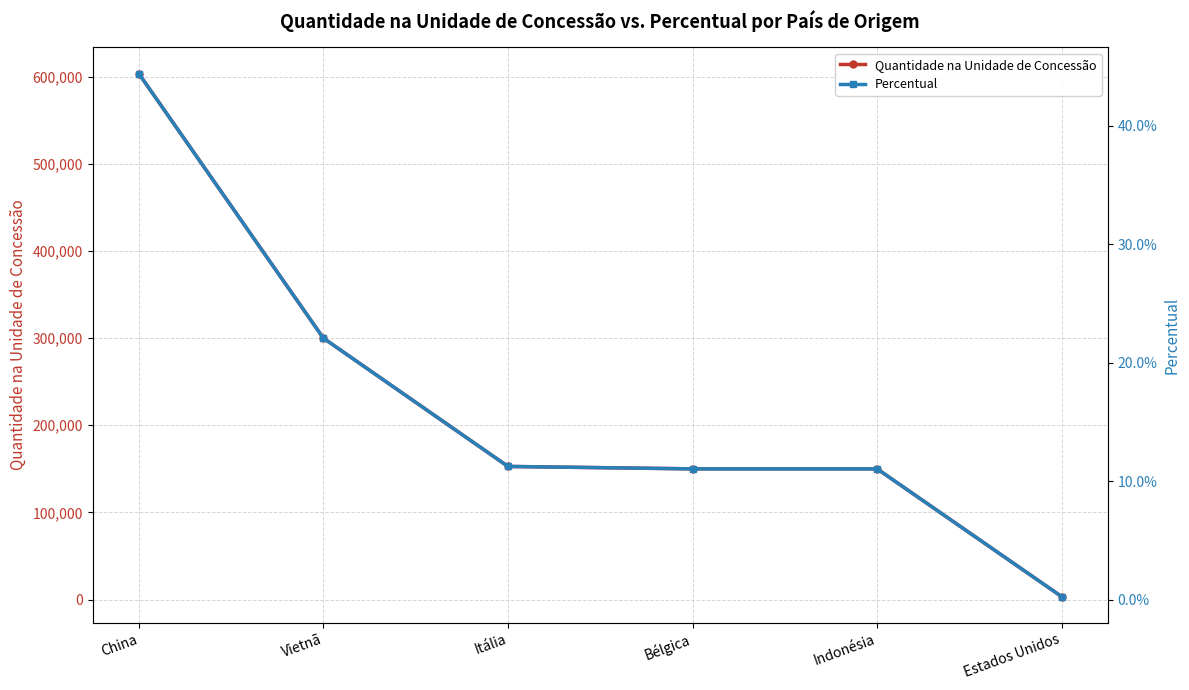

Reading left to right, transcribe all the data shown in this chart.

Quantidade na Unidade de Concessão: 603666.0	300000.0	152777.0	150000.0	150000.0	3350.0
Percentual: 0.4	0.2	0.1	0.1	0.1	0.0